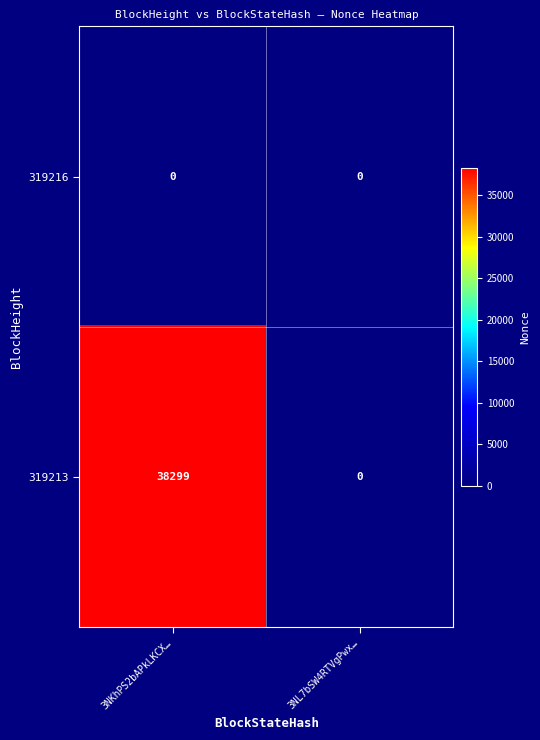

Which label corresponds to the largest value in the chart?

3NKhPS2bAPkLKCX…